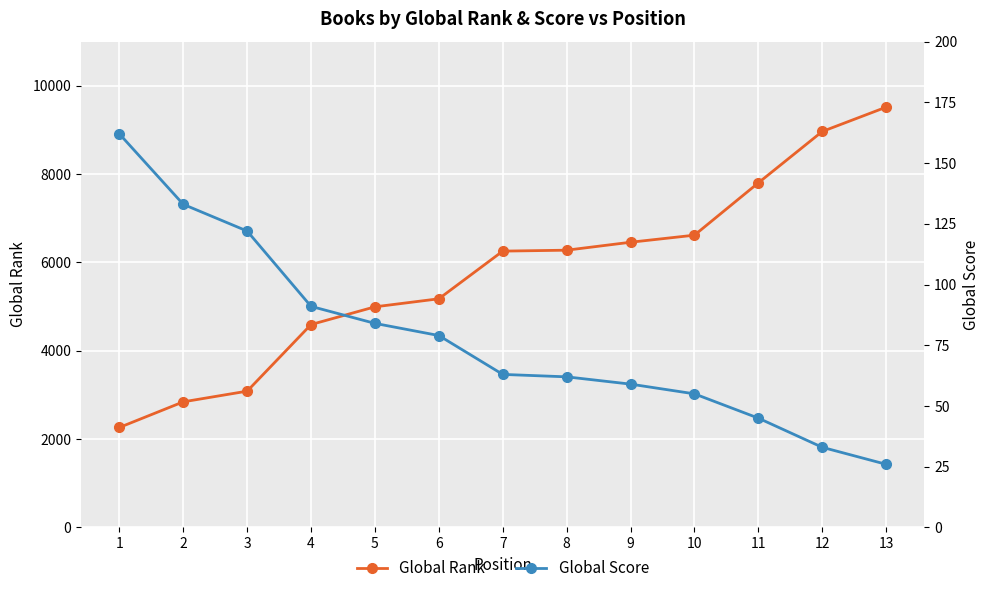

How many lines are shown in the chart?

2